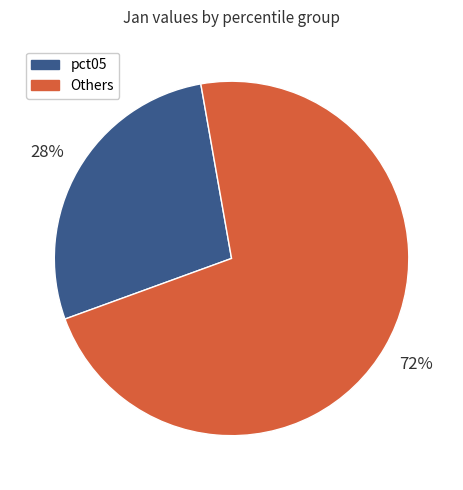

Is there any slice that represents more than half of the pie?

Yes